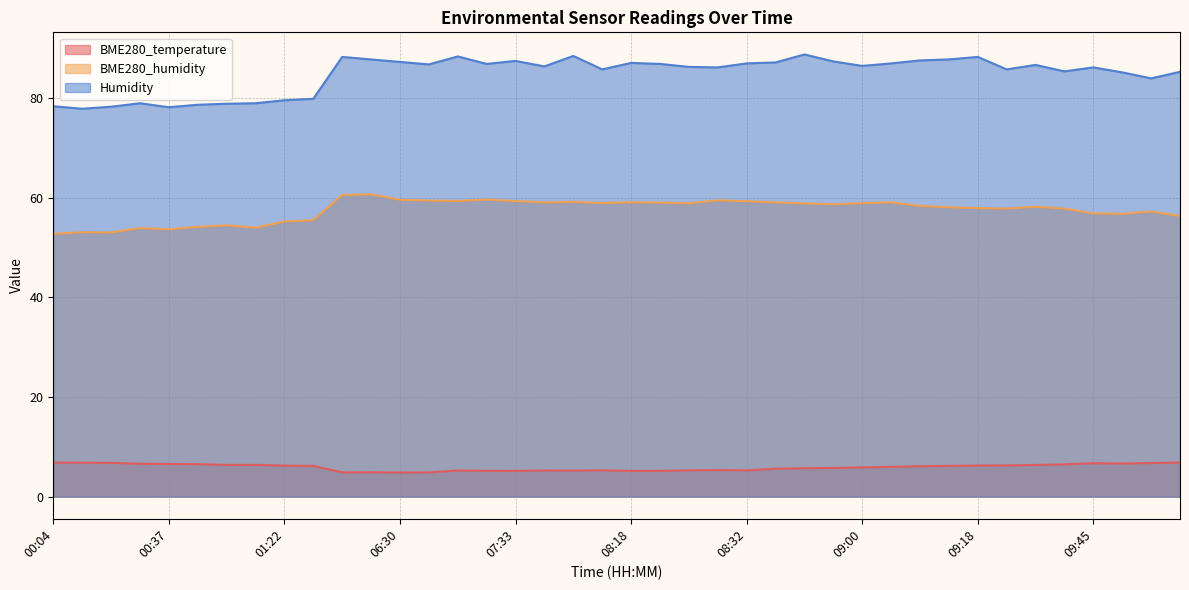

True or false: BME280_humidity has more than 1 interior local peaks.

True